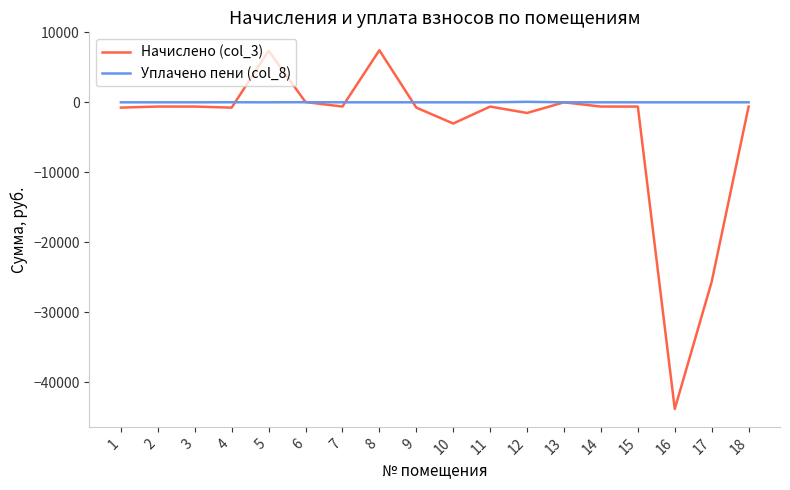

List the series in order of their overall mean, highest first.

Уплачено пени (col_8), Начислено (col_3)